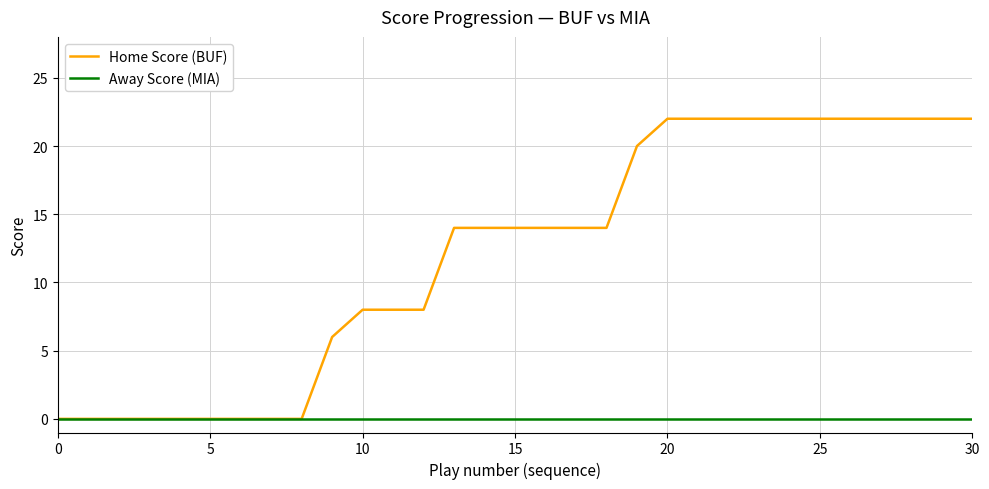

Which series has the largest range (max minus min)?

Home Score (BUF)